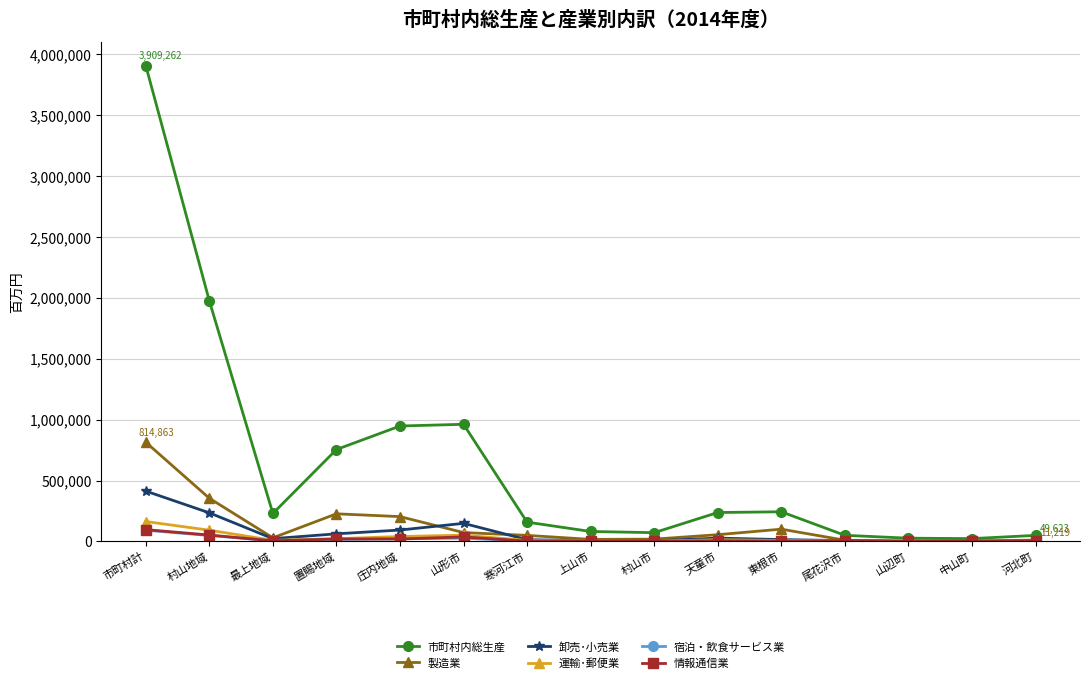

True or false: 情報通信業 has more than 2 interior local peaks.

True